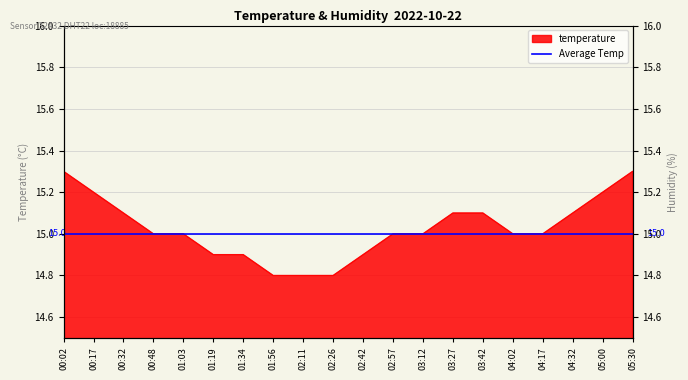

At which category does the chart reach its minimum across all series?

01:56